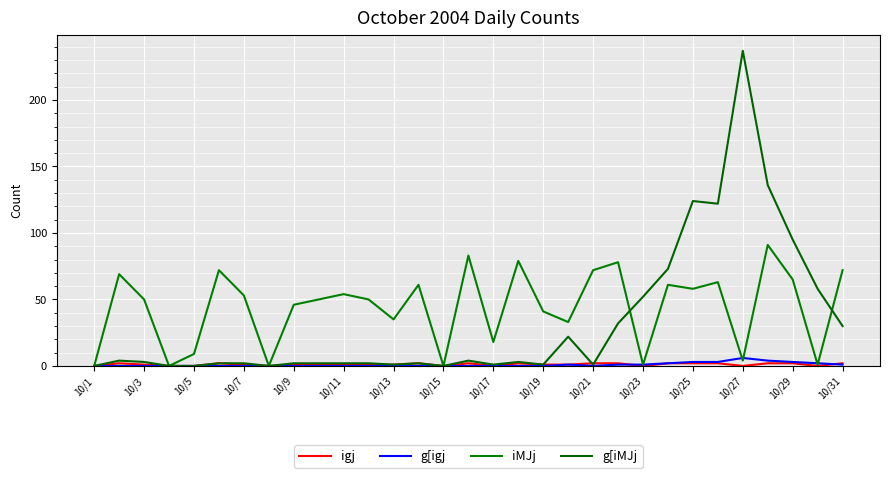

At which category does the chart reach its minimum across all series?

10/1